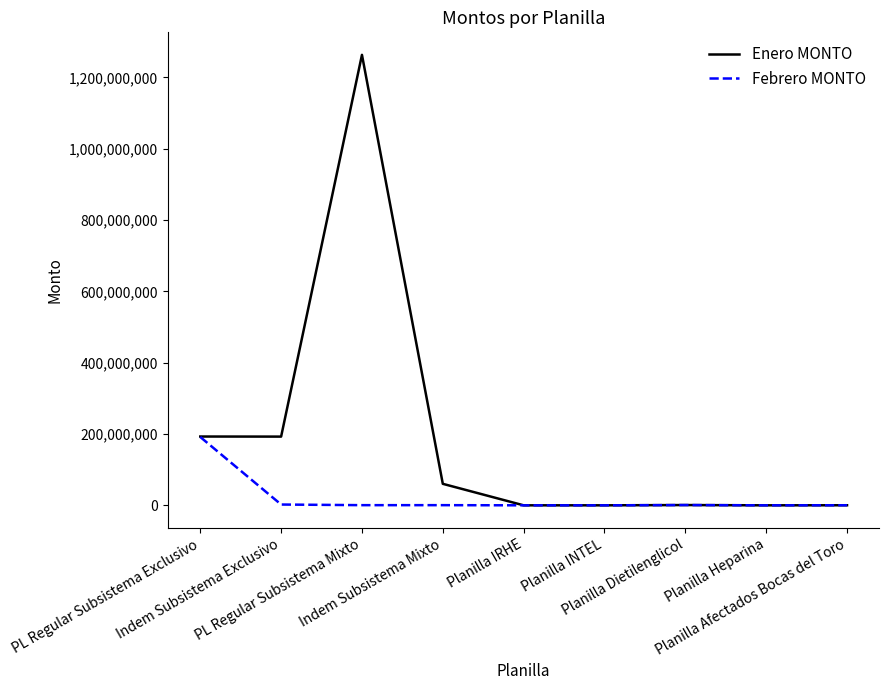

What are all the series names shown in the legend?

Enero MONTO, Febrero MONTO